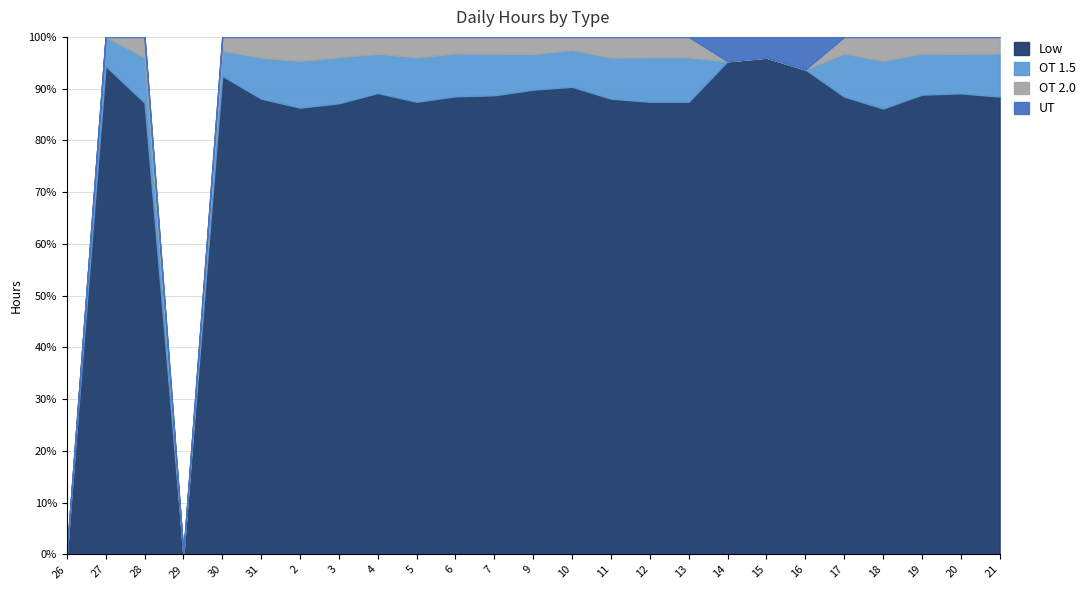

In OT 2.0, how many points are lower than both neighbors (excluding endpoints)?

3